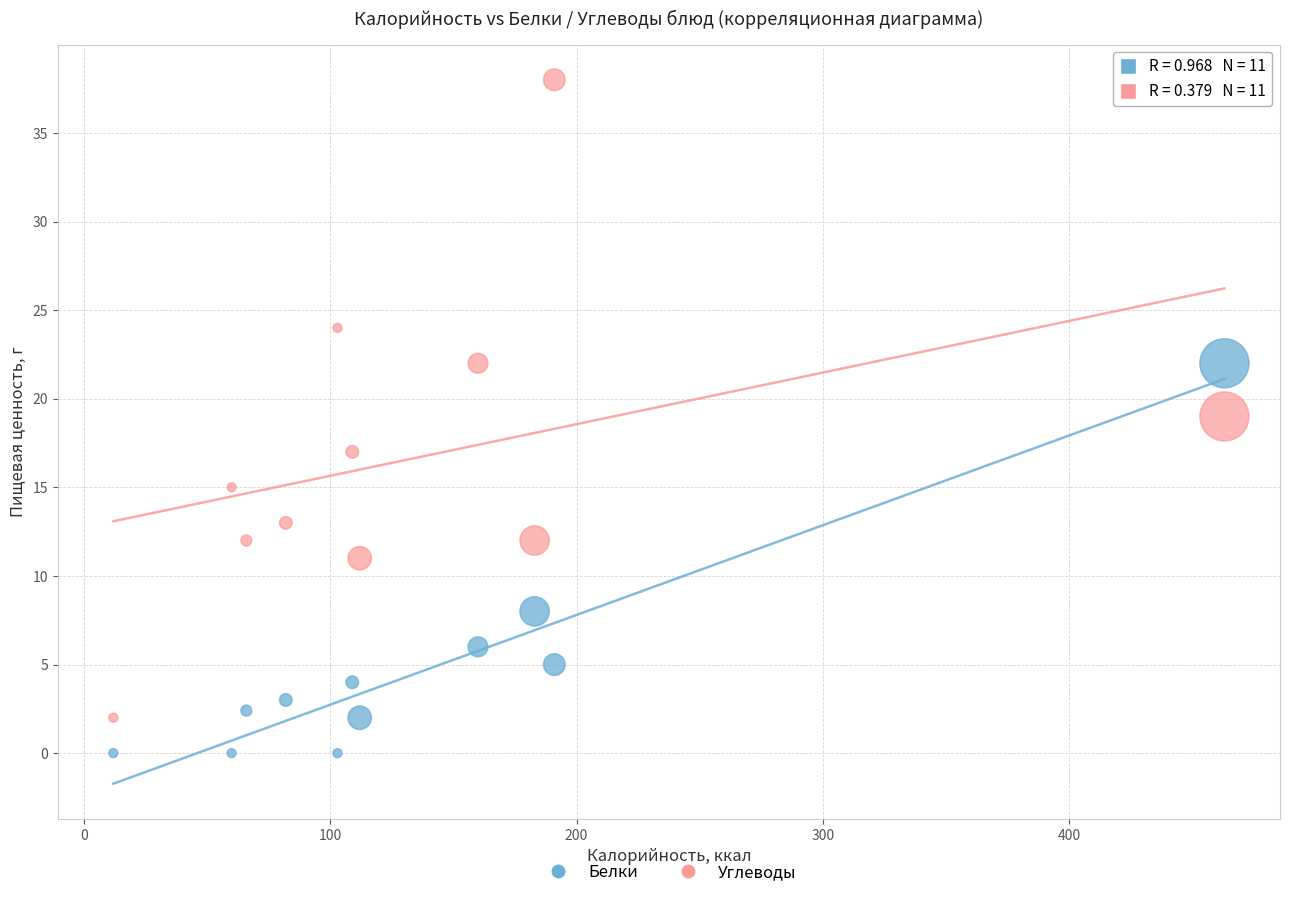

Which series has the widest spread of Y values?

Углеводы